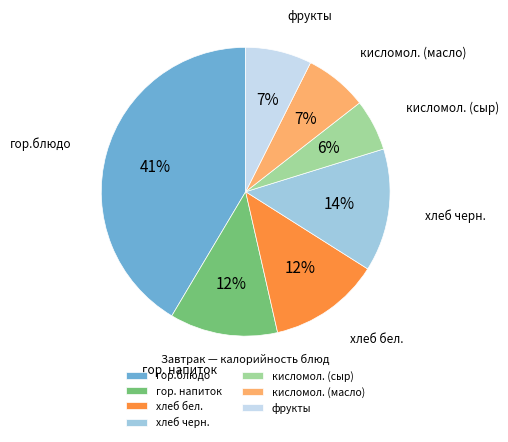

To the nearest percent, what is the combined percentage of хлеб черн. and фрукты?

21%